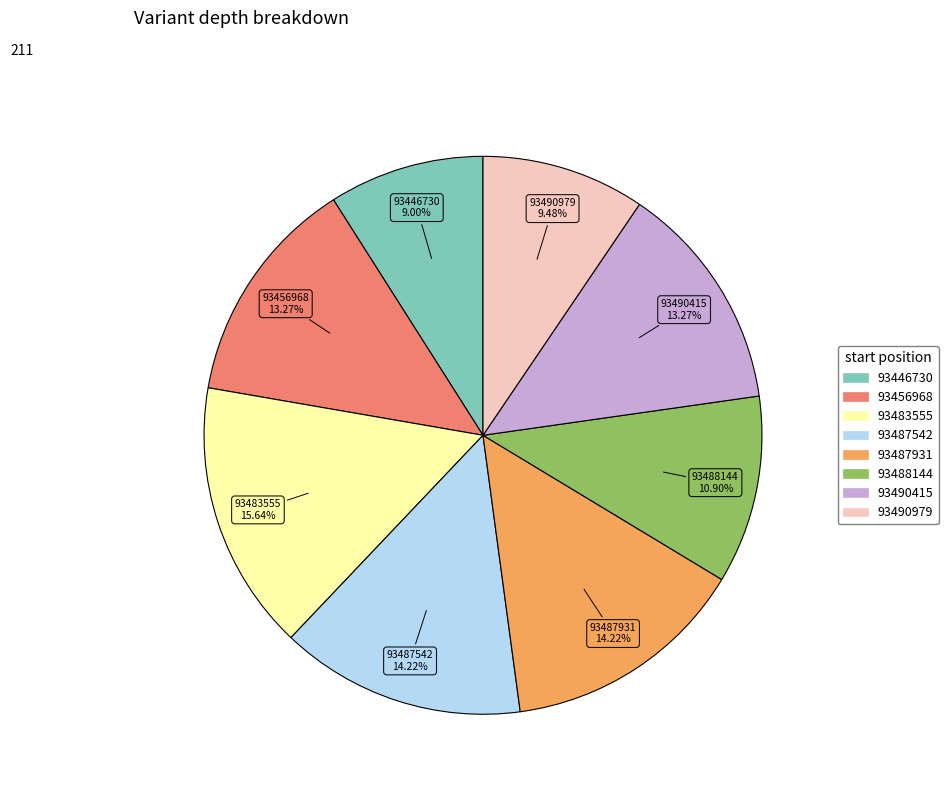

To the nearest percent, what is the combined percentage of 93487931 and 93488144?

25%